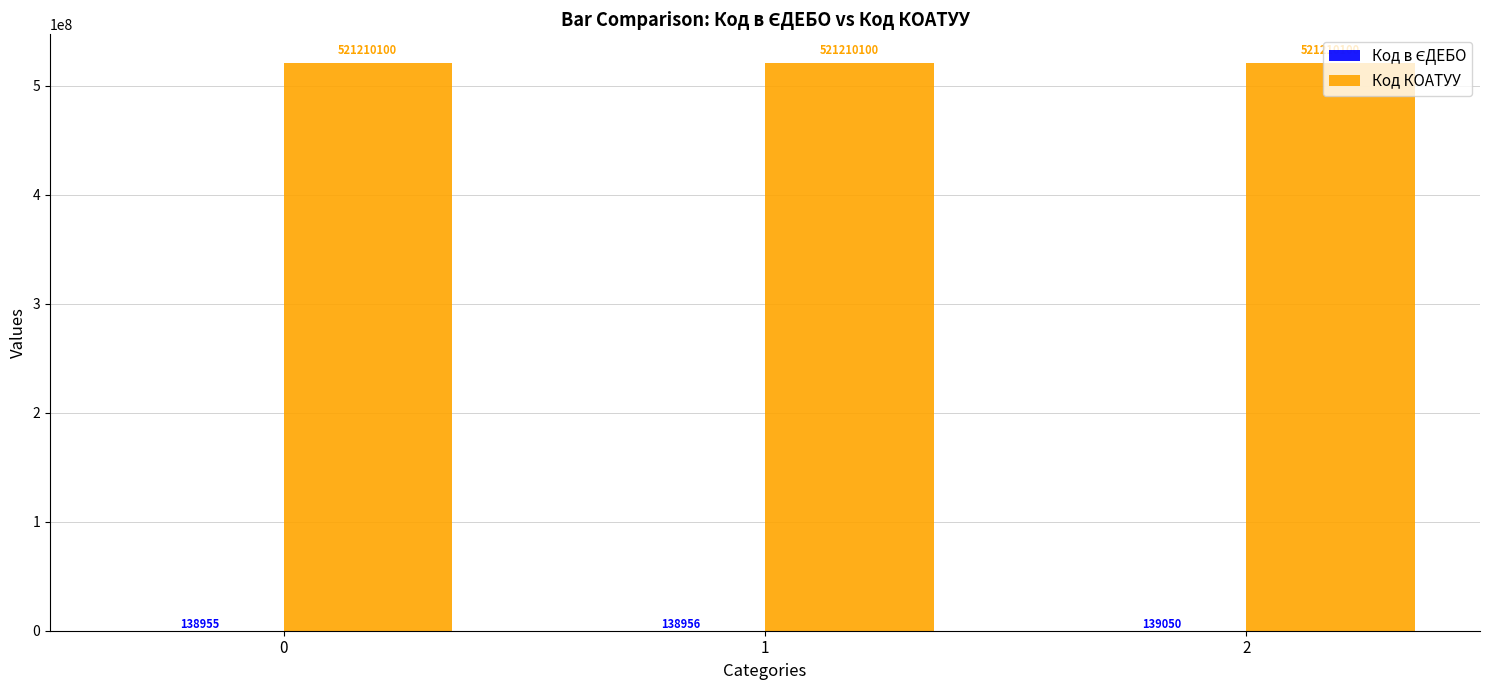

The Код КОАТУУ series shows 334520810 at 2. True or false?

False